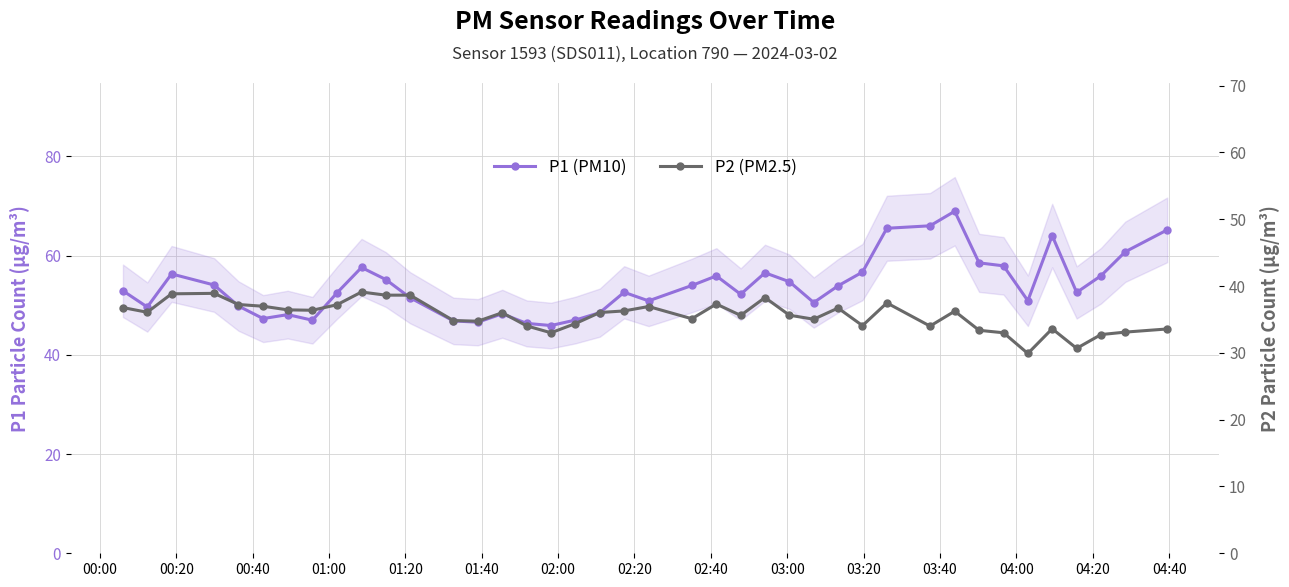

What is the greatest value displayed?

68.9